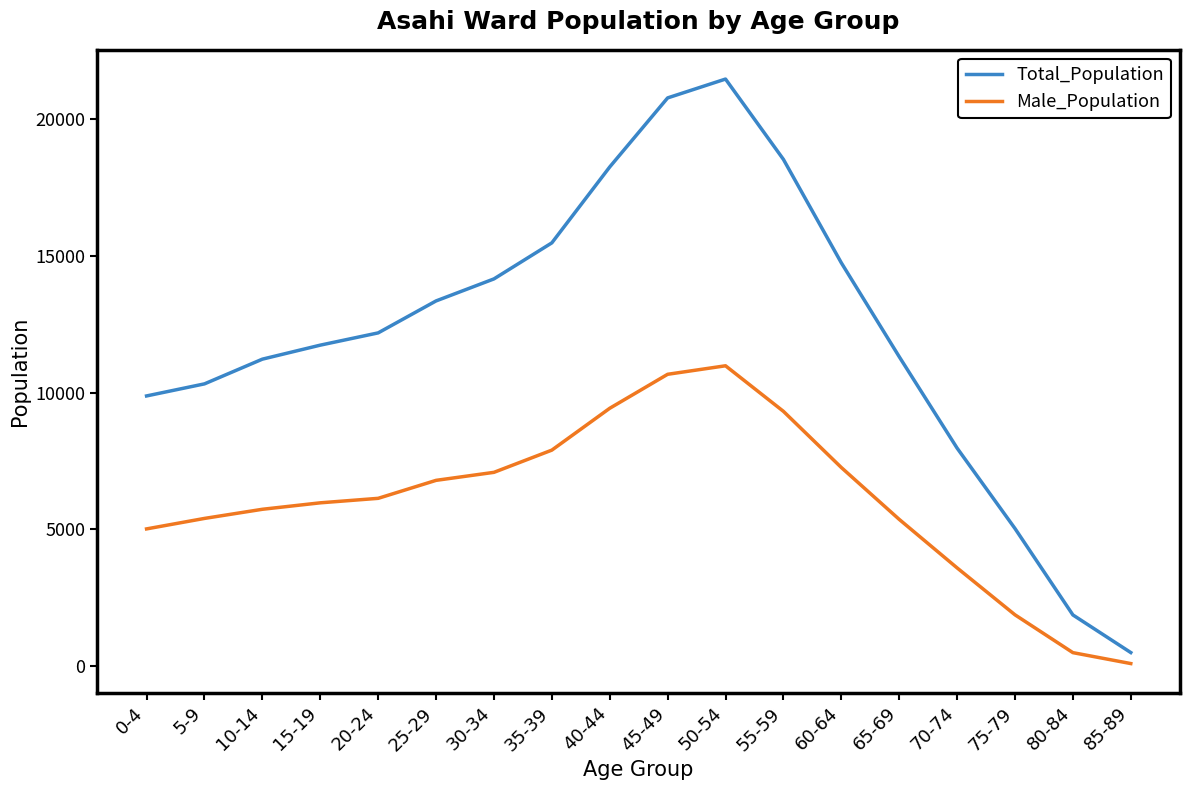

What is the sum of the Total_Population values at 25-29 and 60-64?

28095